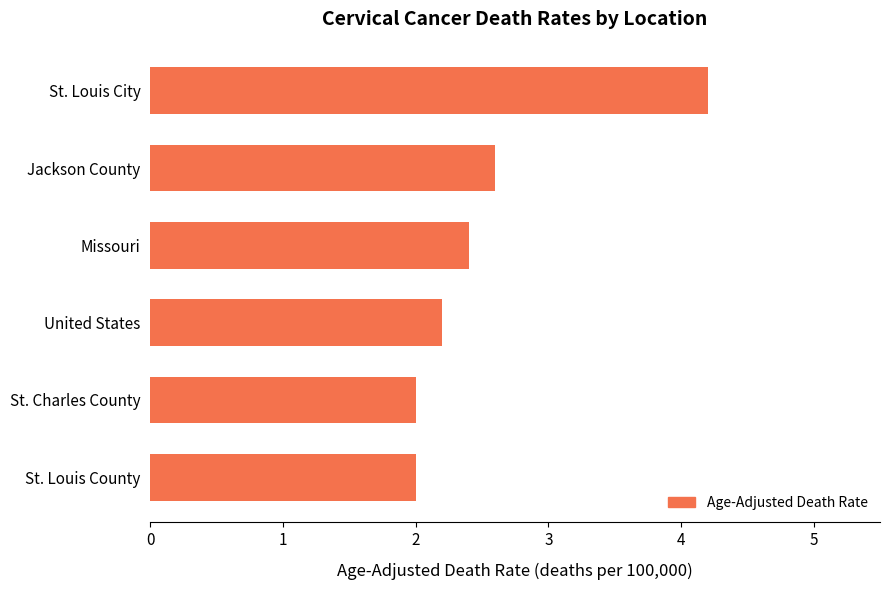

What is the average value?

2.6